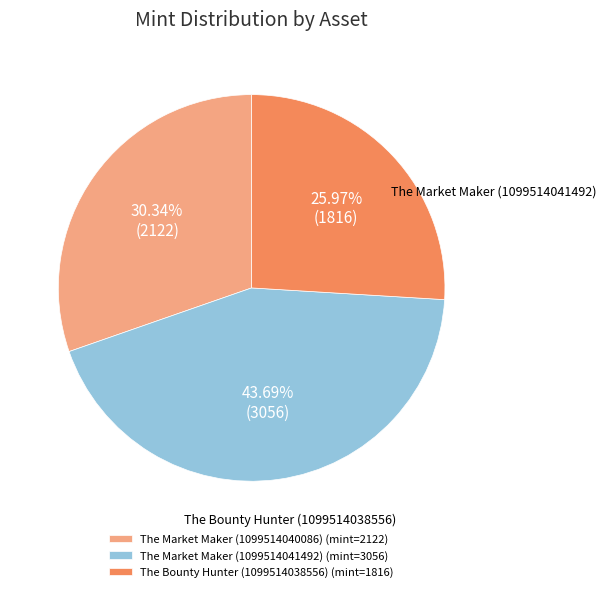

Which slice is the smallest?

The Bounty Hunter (1099514038556)